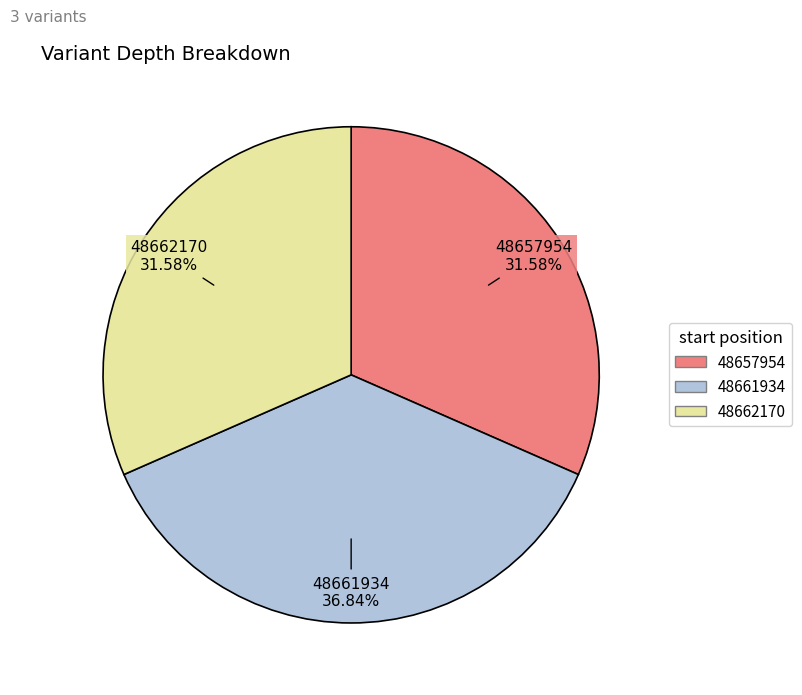

What percentage is the 48657954 slice, to the nearest percent?

32%